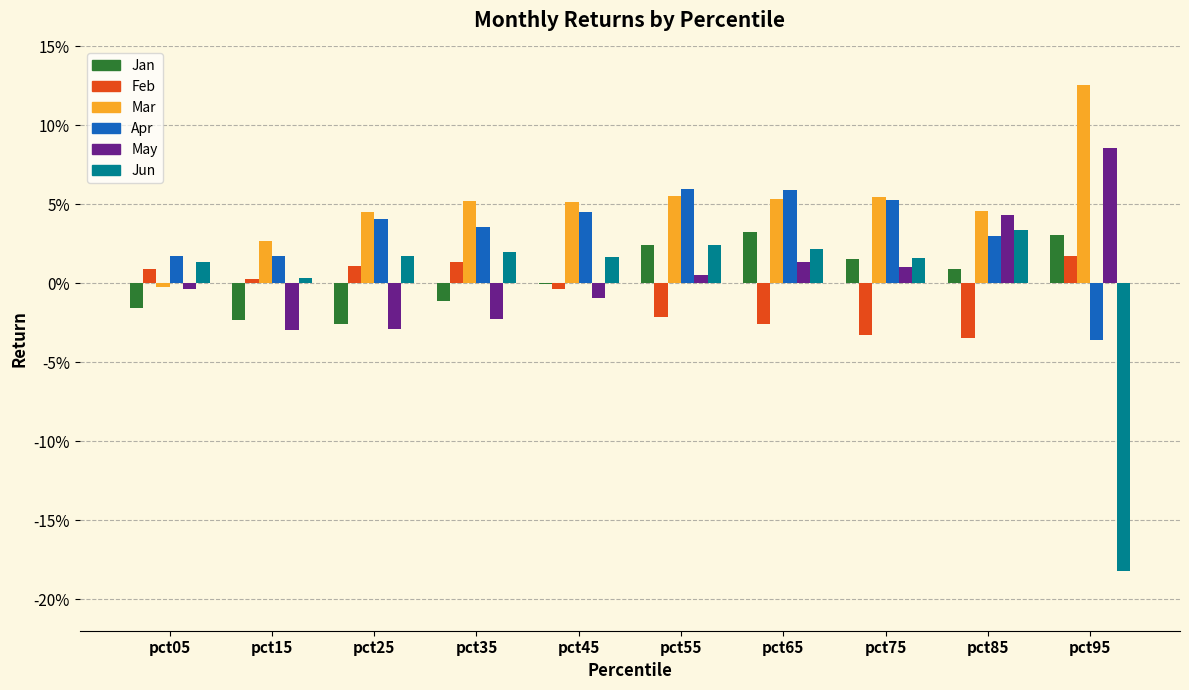

Which series changed the most between pct45 and pct85?

May